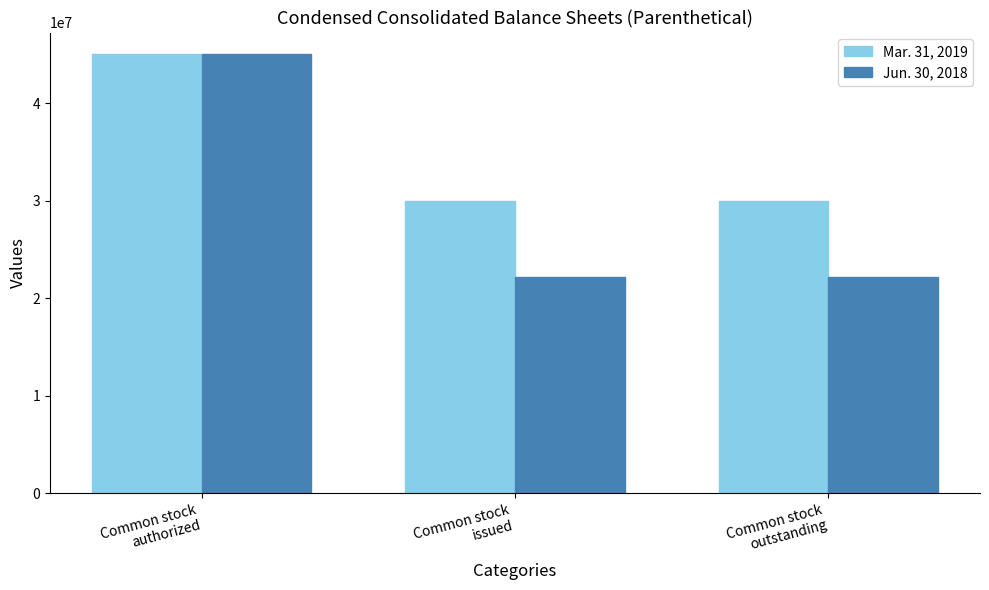

Which series has the widest spread of values?

Jun. 30, 2018